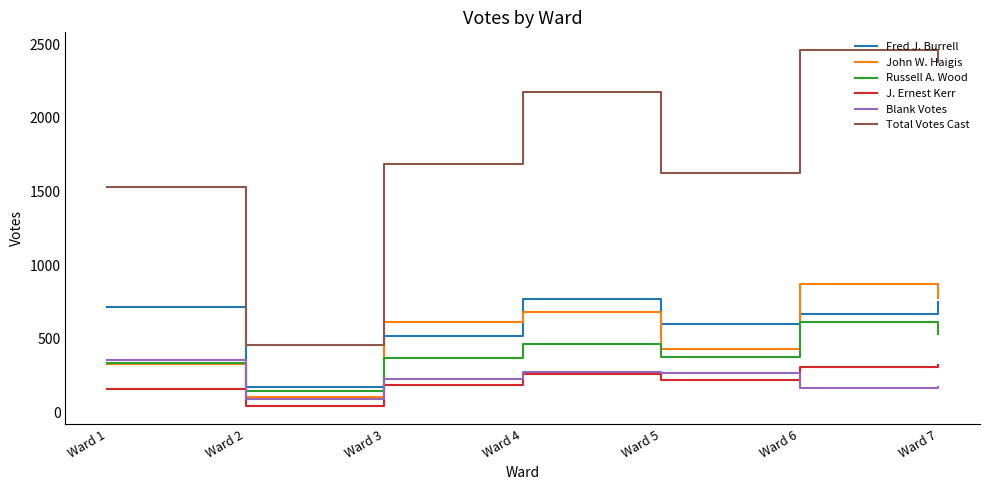

Does the chart have visible grid lines?

No